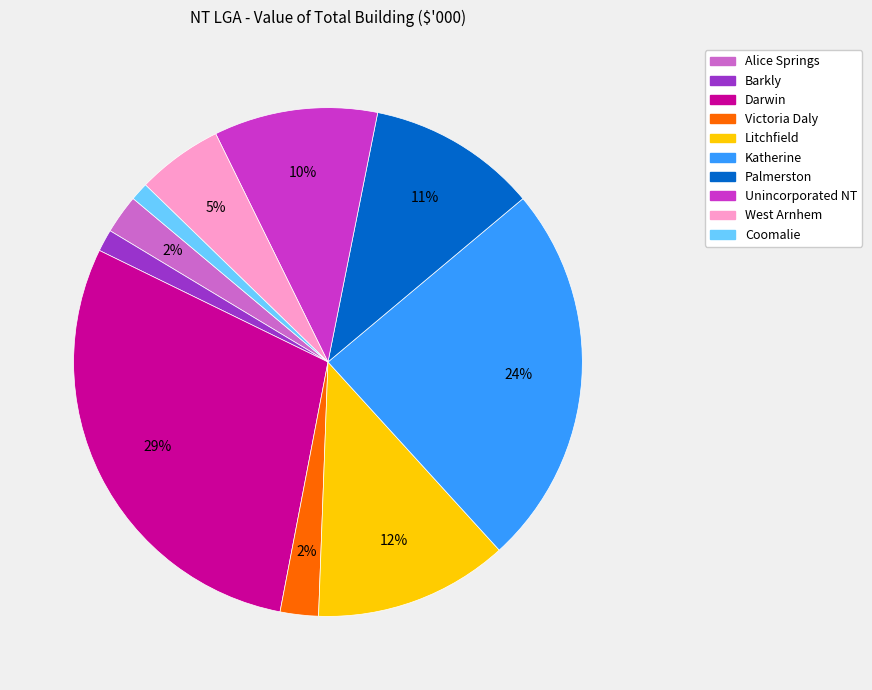

To the nearest percent, what is the difference between the Alice Springs and Litchfield slice percentages?

10%